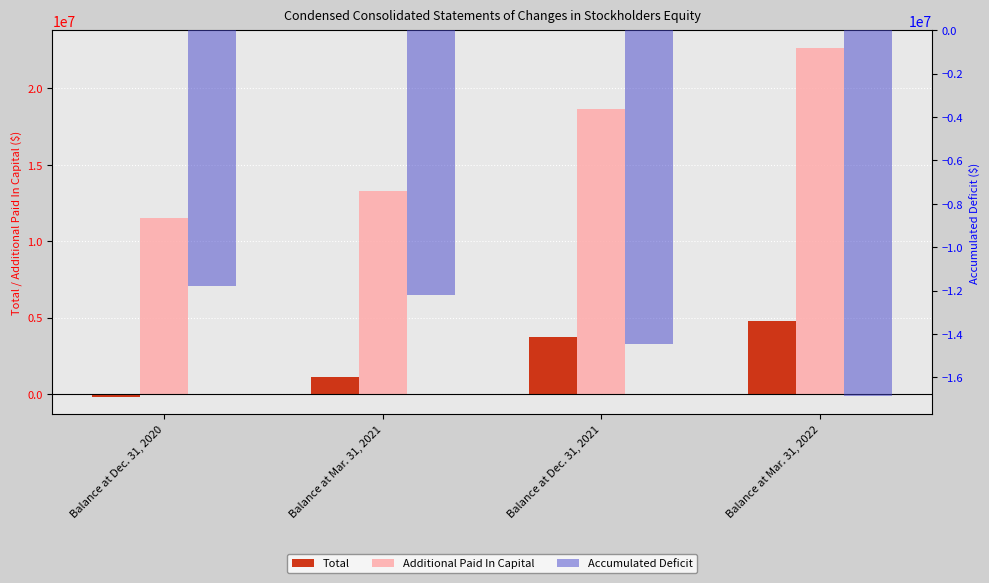

What are all the series names shown in the legend?

Total, Additional Paid In Capital, Accumulated Deficit